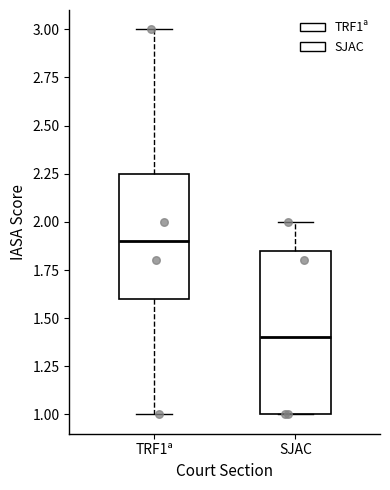

Reading left to right, transcribe this box plot: for each box, give where its median line is, the range the box spans, and where its two whiskers end, as read against the y-axis. The values are not printed on the chart, so give them approximately, as read against the axis.

TRF1ª: median 1.90, box 1.60 to 2.25, whiskers 1.00 to 3.00
SJAC: median 1.40, box 1.00 to 1.85, whiskers 1.00 to 2.00